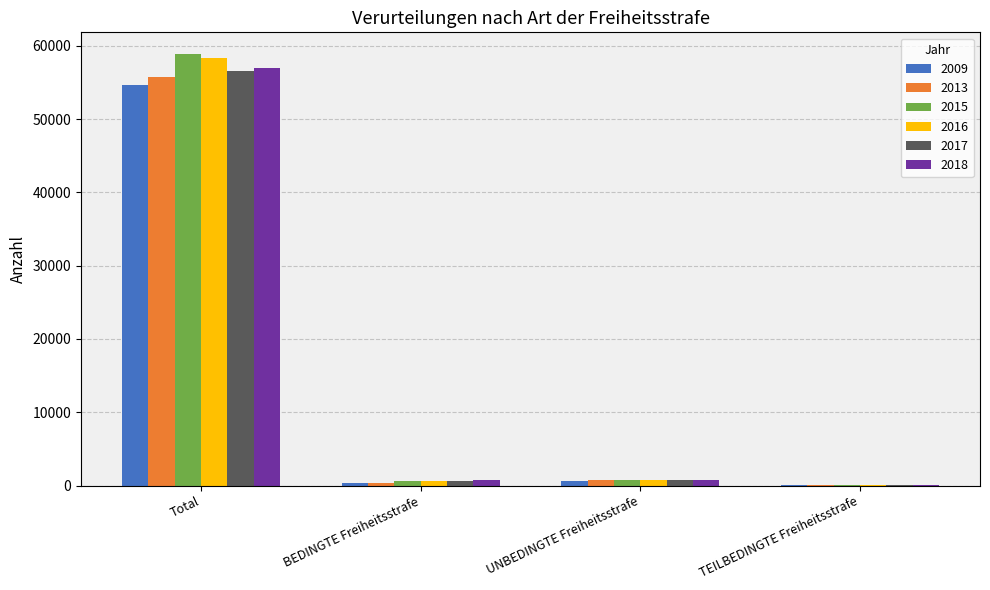

What is the maximum value shown in the chart?

58878